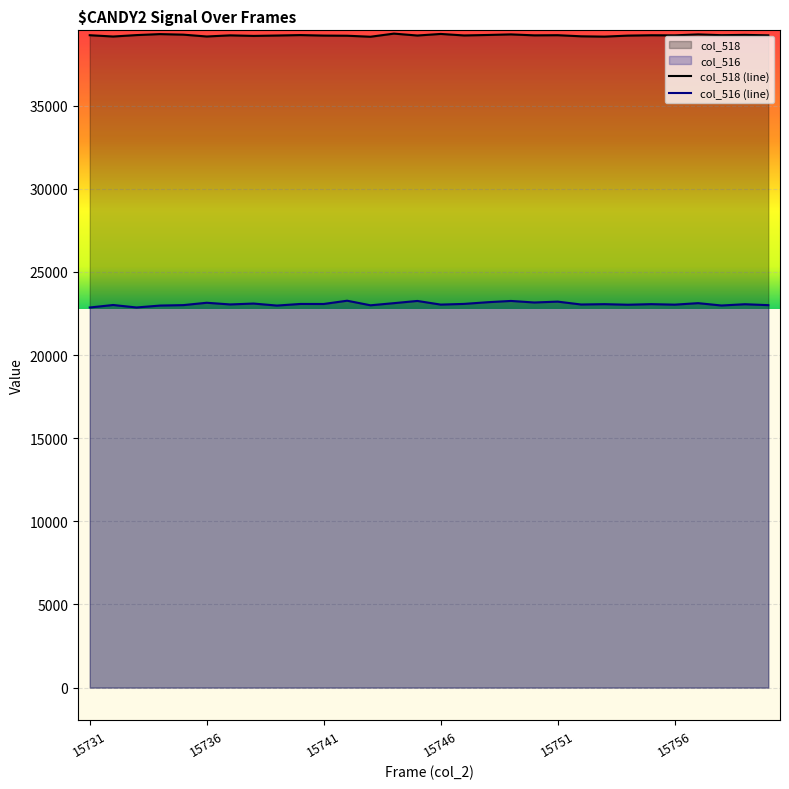

True or false: col_516 and col_518 intersect in this chart.

False